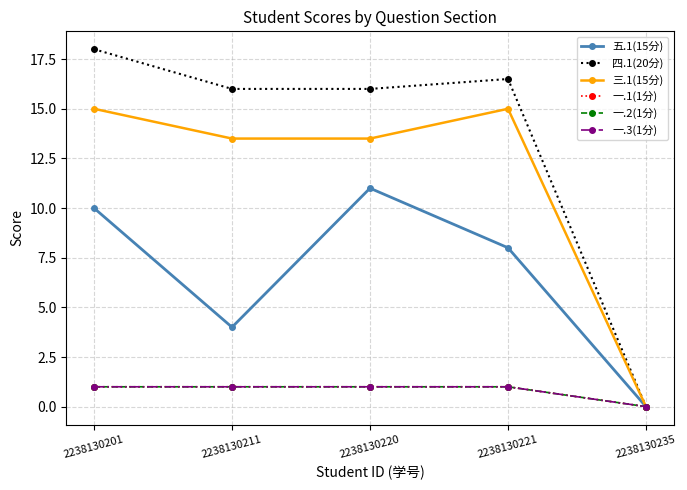

Which series has the widest spread of values?

四.1(20分)